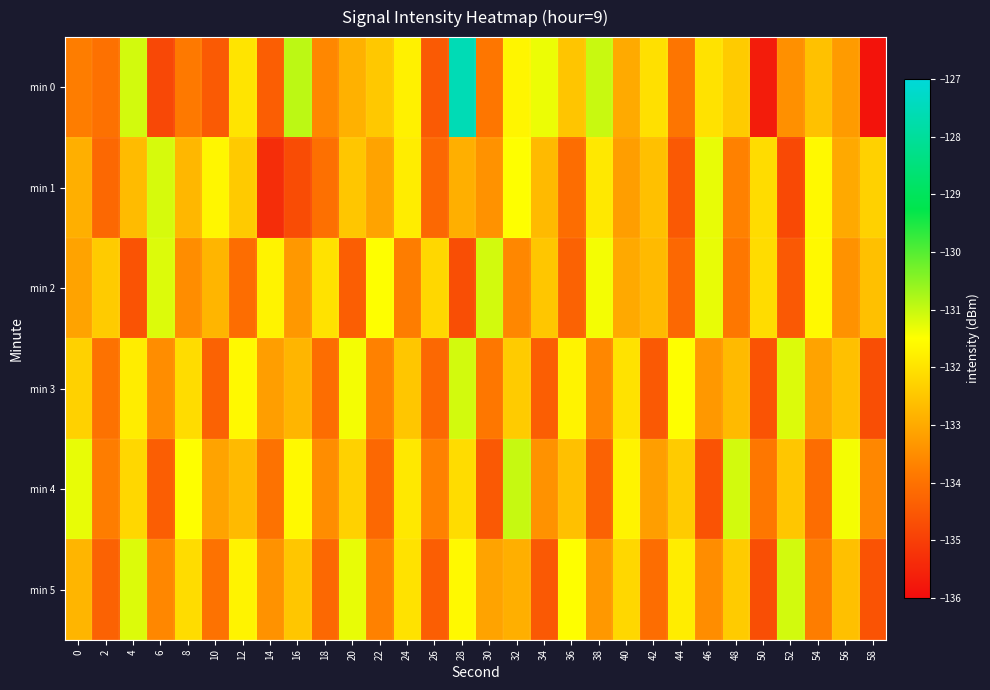

What is the minimum value shown in the chart?

-135.8